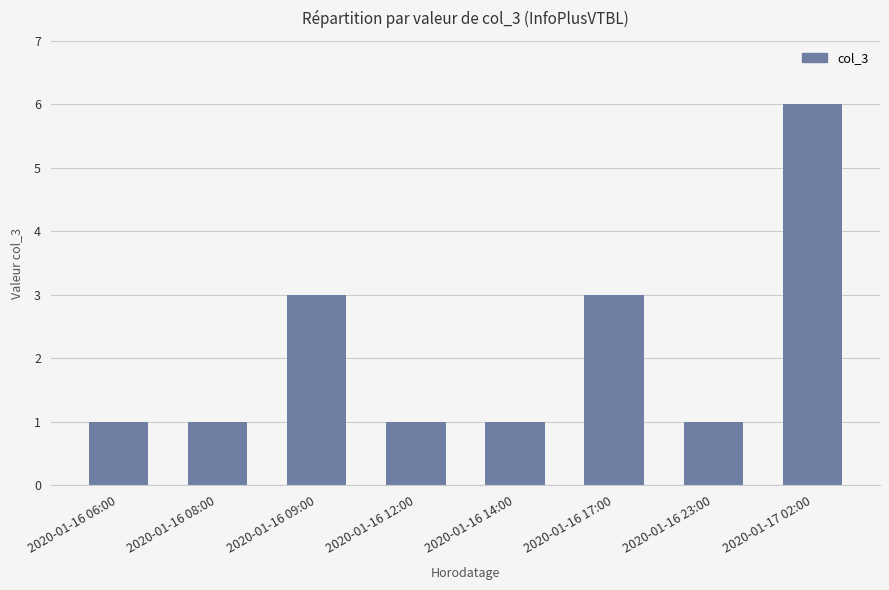

How many bars are there in total?

8